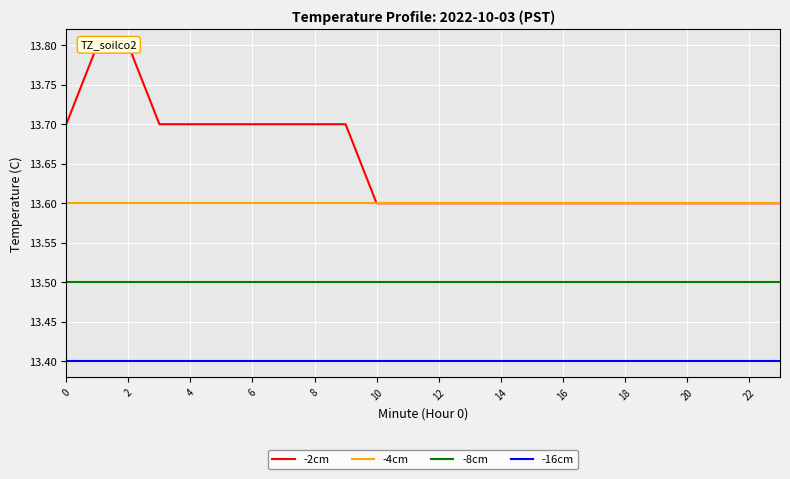

What is the sum of all -4cm values?

326.4